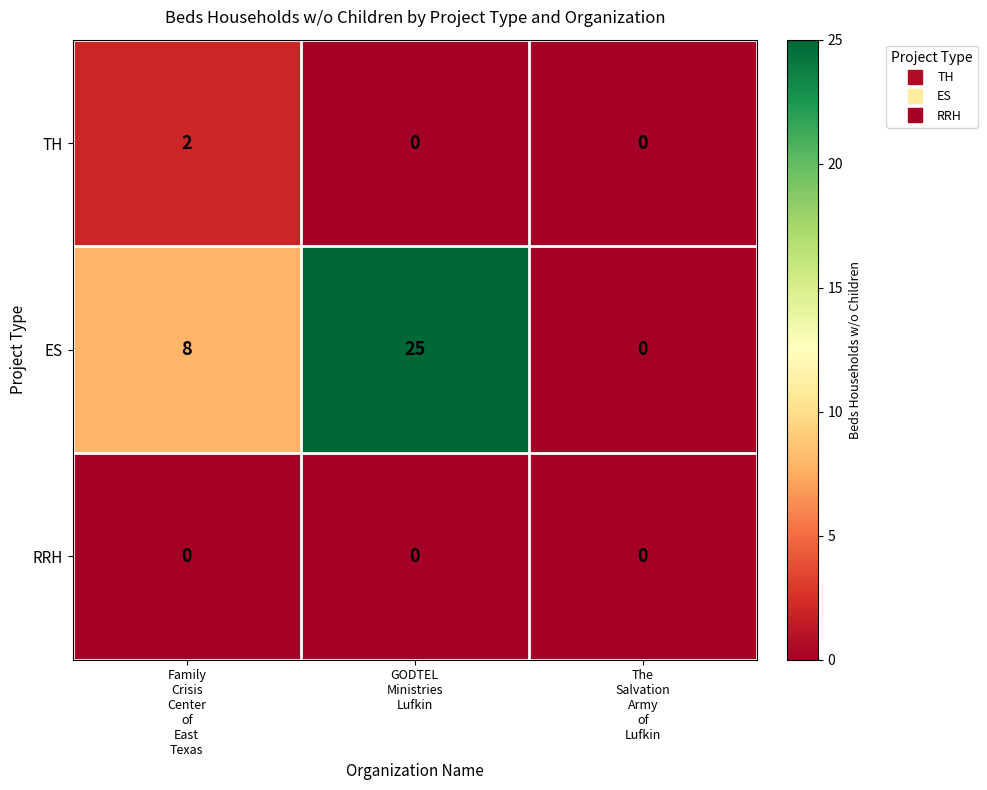

Which series has the largest total across all categories?

ES